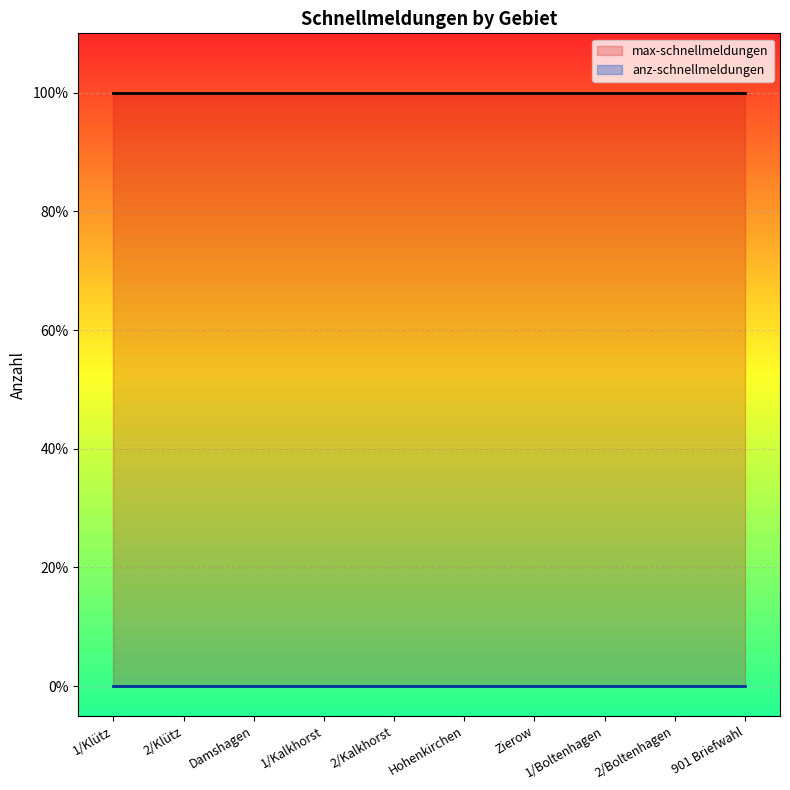

At which category is the sum across all series the highest?

1/Klütz